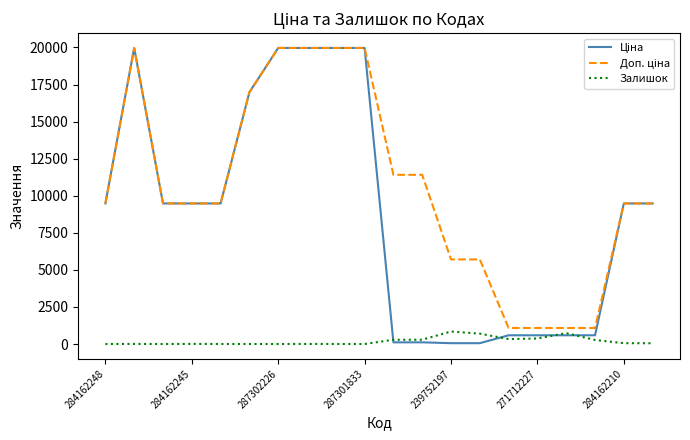

What is the greatest value displayed?

19964.2